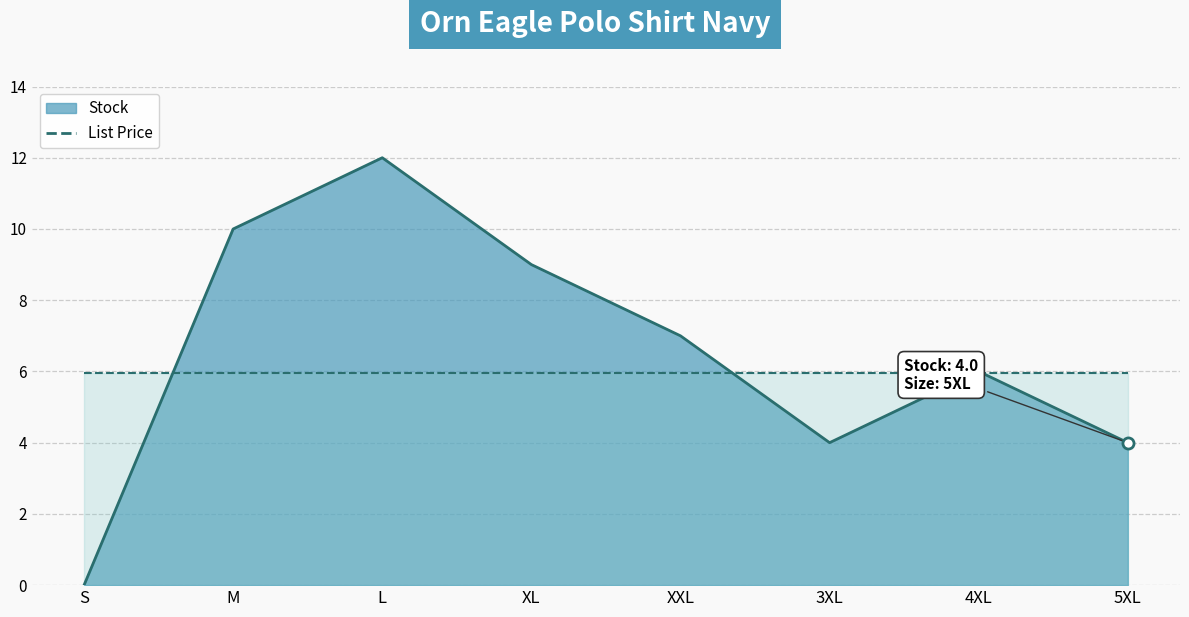

Reading left to right, transcribe all the data shown in this chart.

S=0	M=10	L=12	XL=9	XXL=7	3XL=4	4XL=6	5XL=4